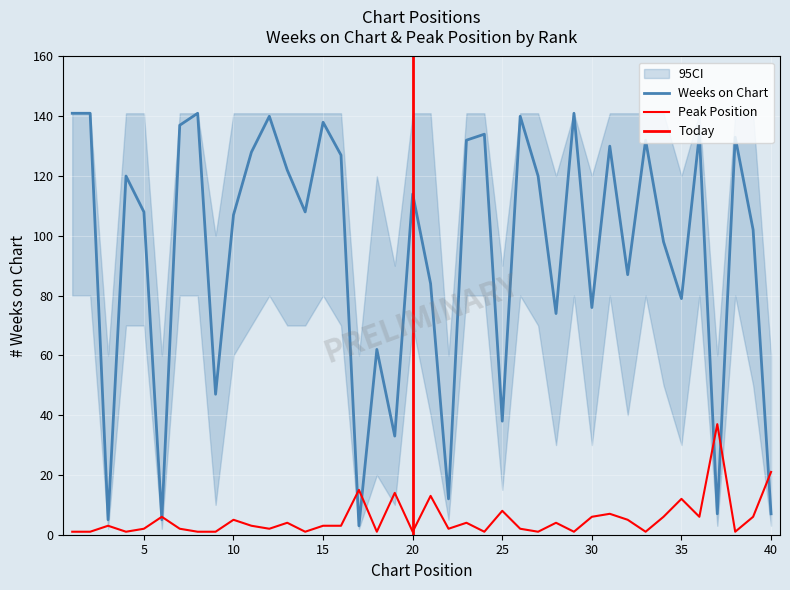

At which category does Weeks on Chart reach its first local valley?

3